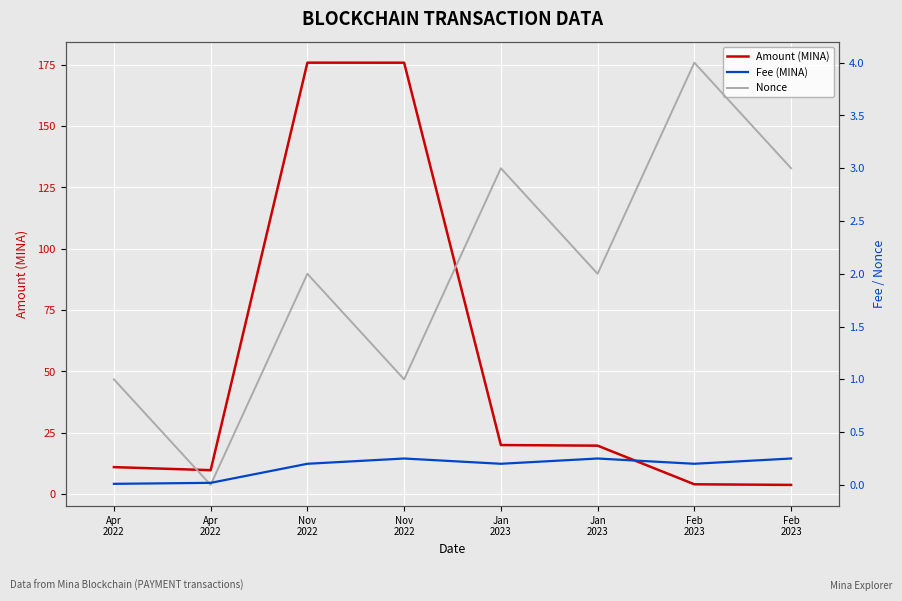

True or false: Fee (MINA) and Amount (MINA) intersect in this chart.

False